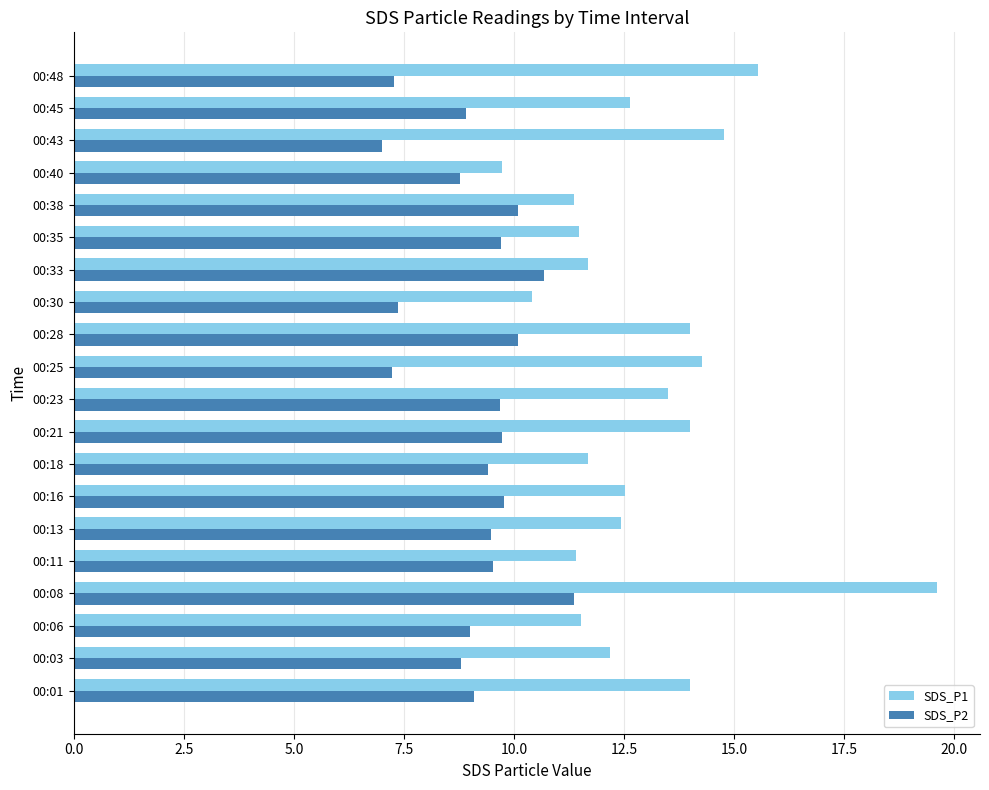

What are all the series names shown in the legend?

SDS_P1, SDS_P2